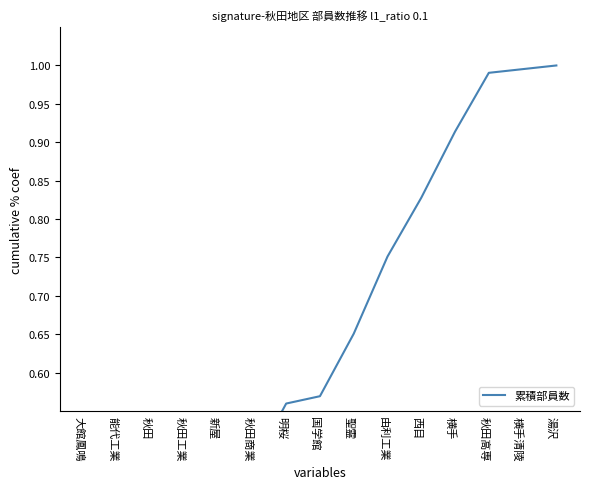

What is the smallest value displayed?

0.1